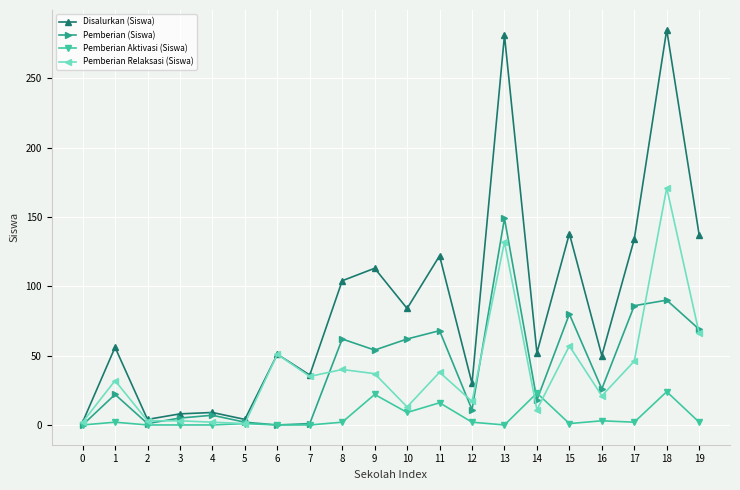

Which category has the highest value in the Pemberian Relaksasi (Siswa) series?

18